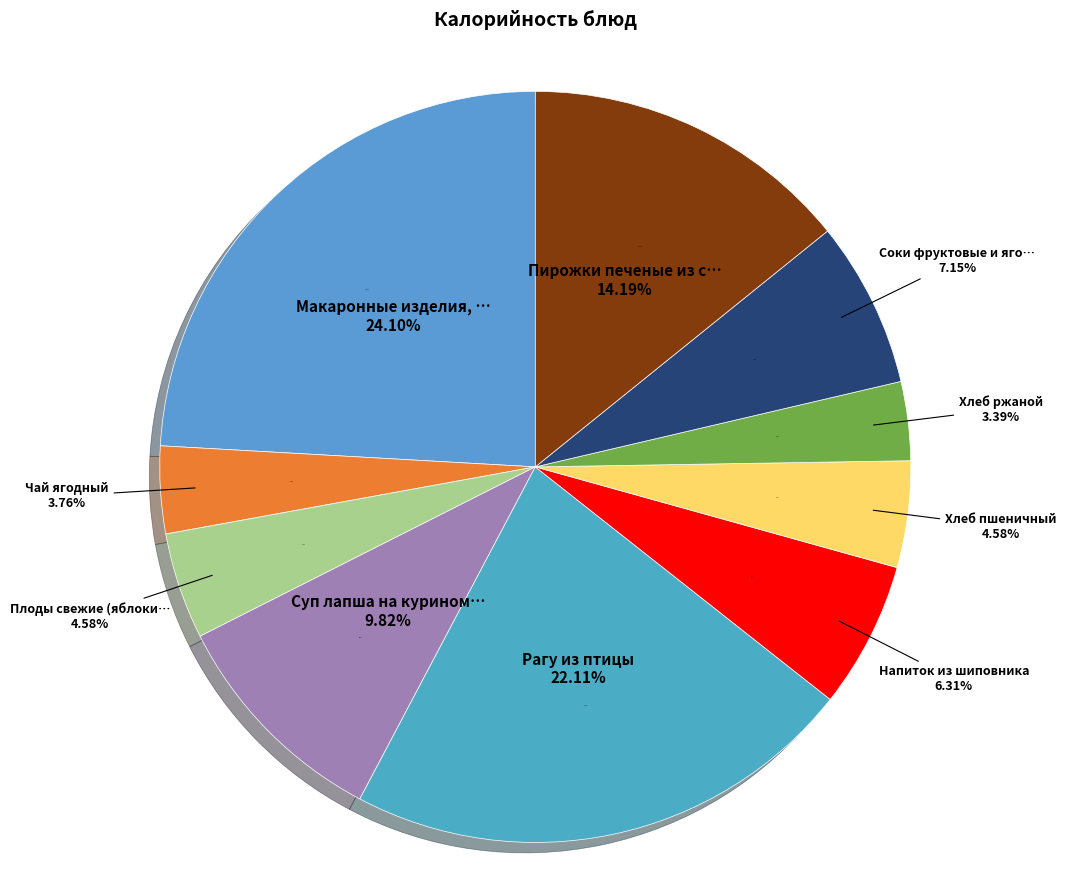

Does Пирожки печеные из сдобного теста account for over 50% of the chart?

No